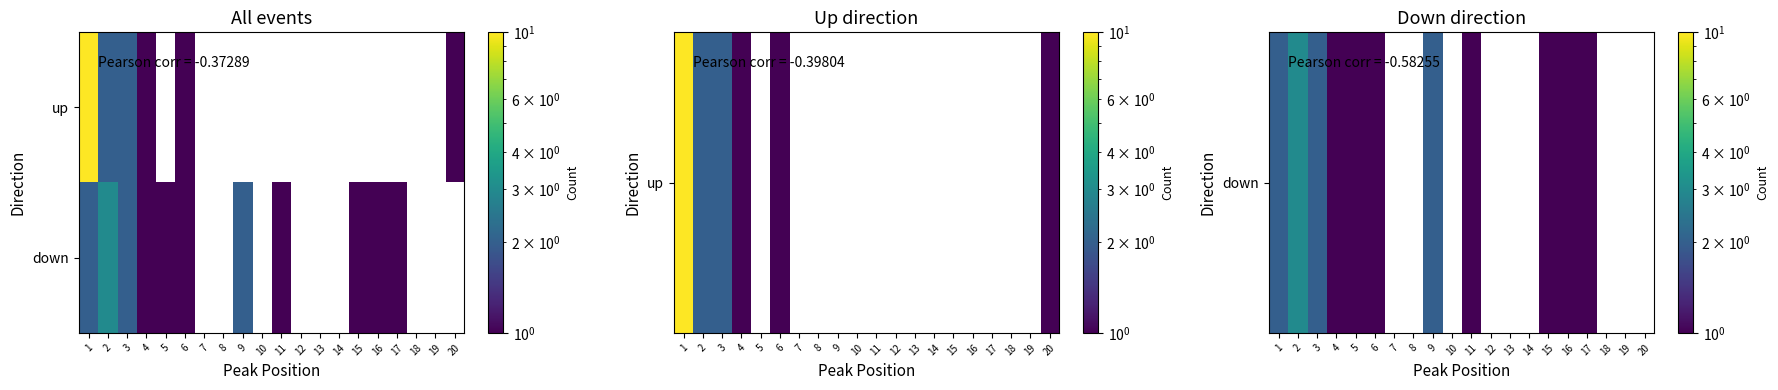

What is the total value across all series at 3?

4.0